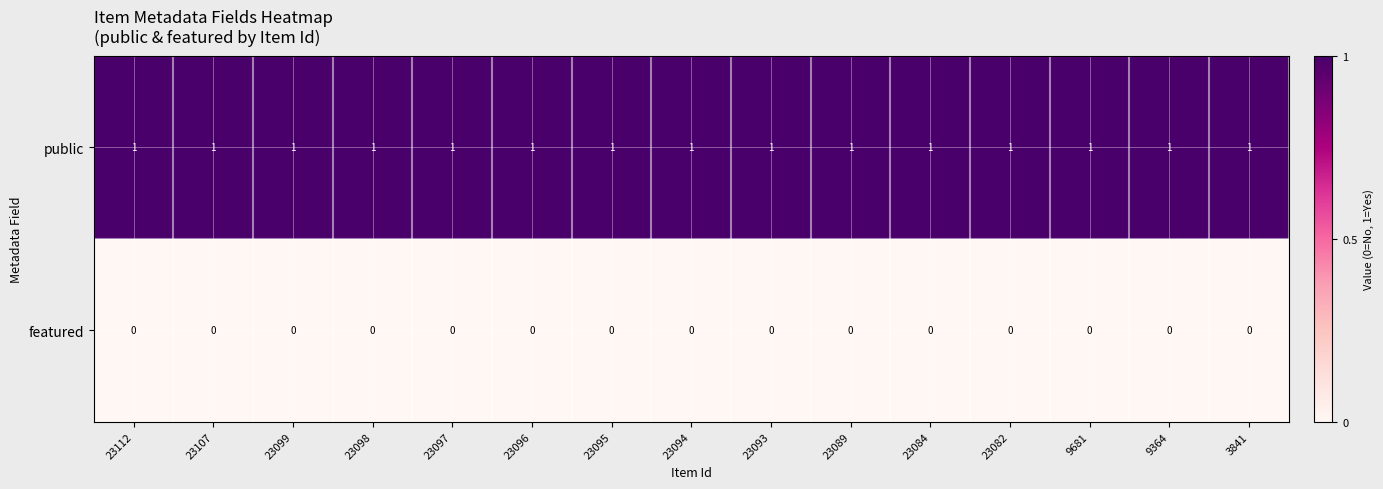

What is the total value across all series at 23093?

1